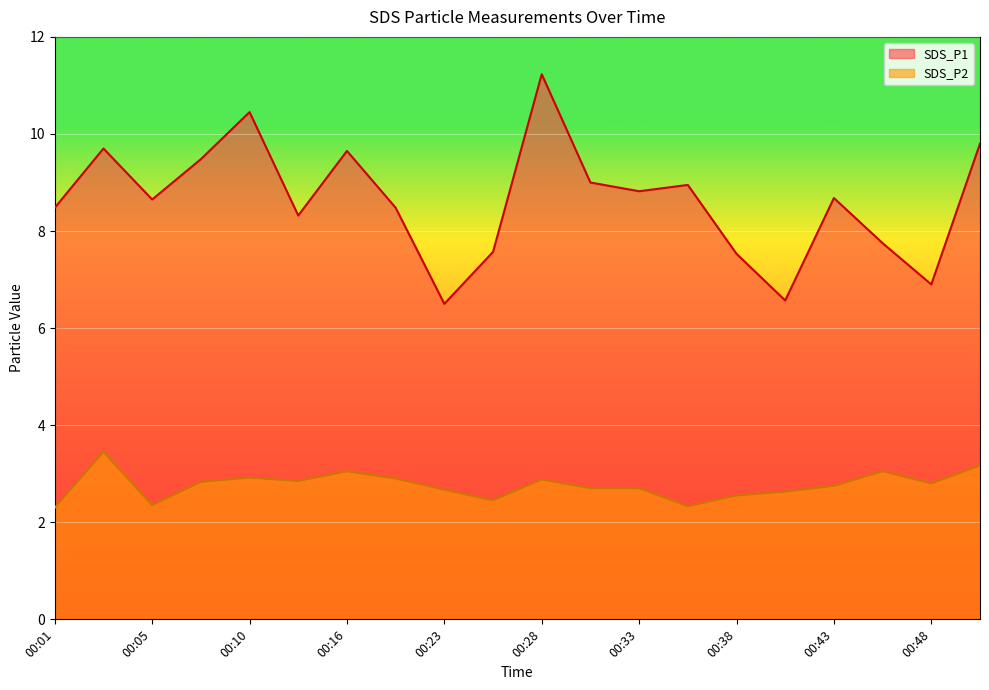

At which category does the chart reach its minimum across all series?

00:01